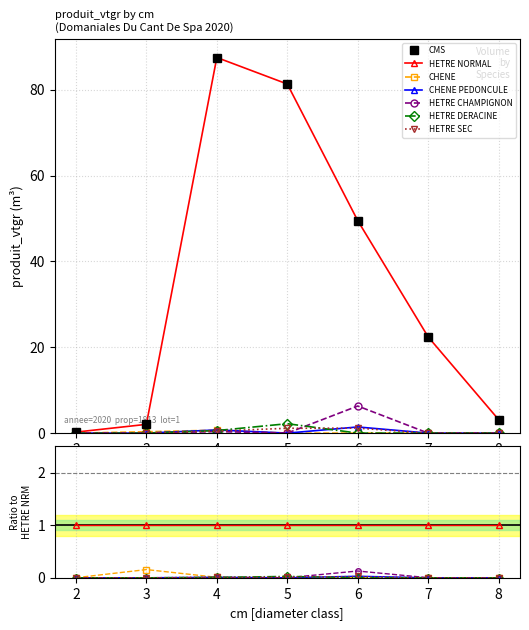

Which label corresponds to the largest value in the chart?

4